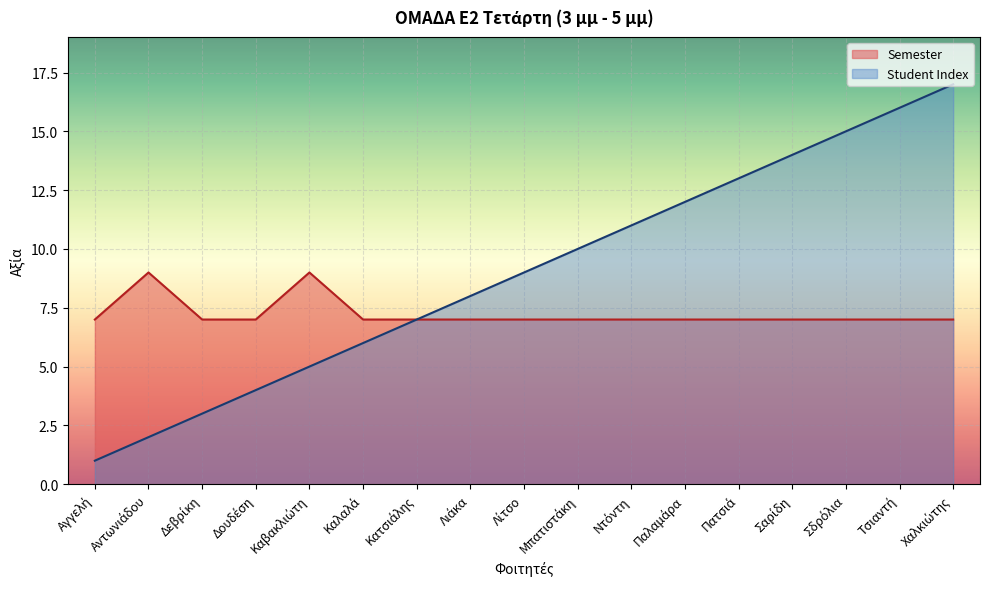

True or false: Student Index has a value of 10 at Μπατιστάκη.

True